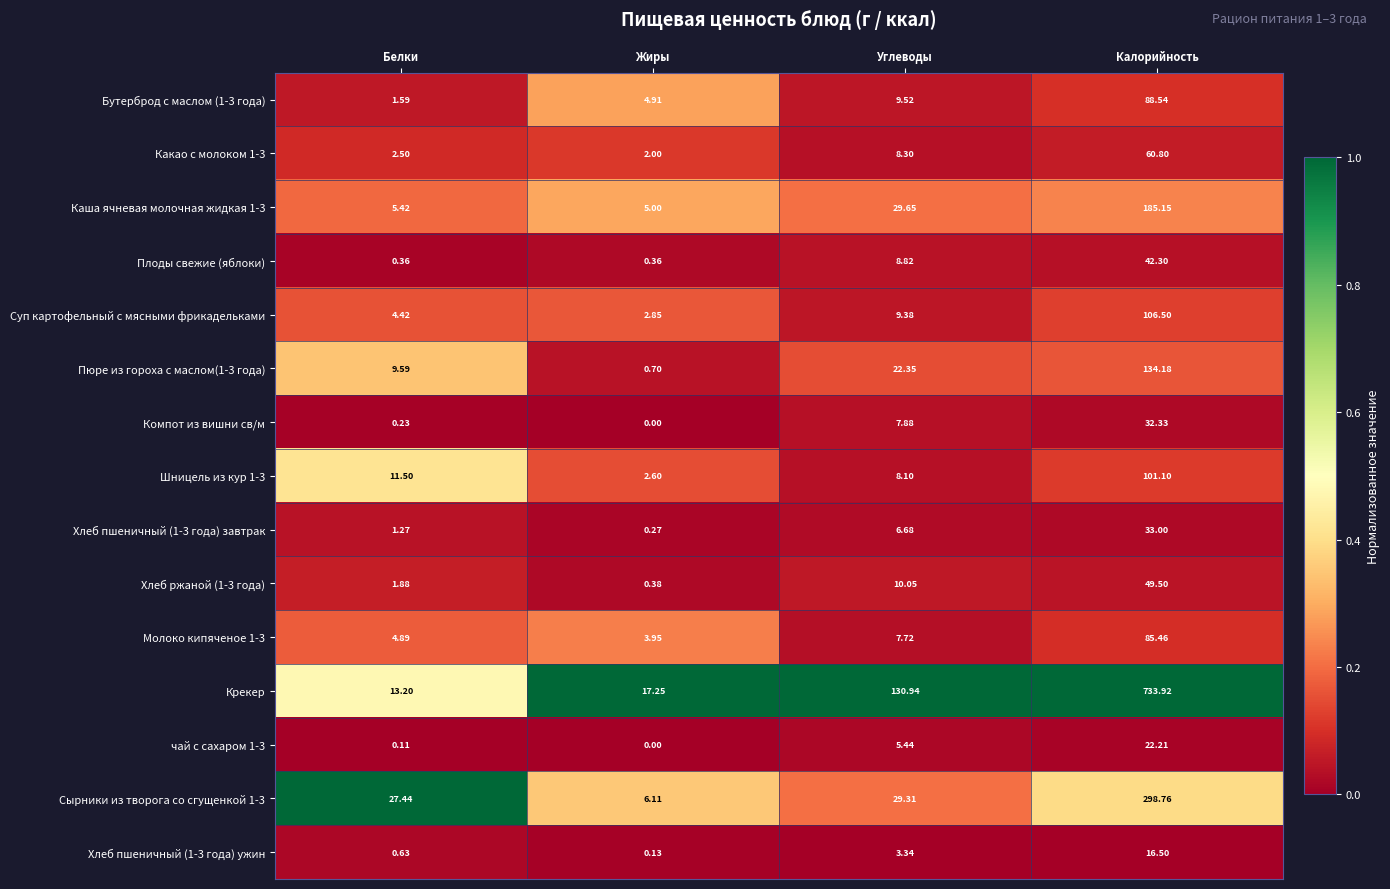

Which series changed the most between Белки and Углеводы?

Крекер